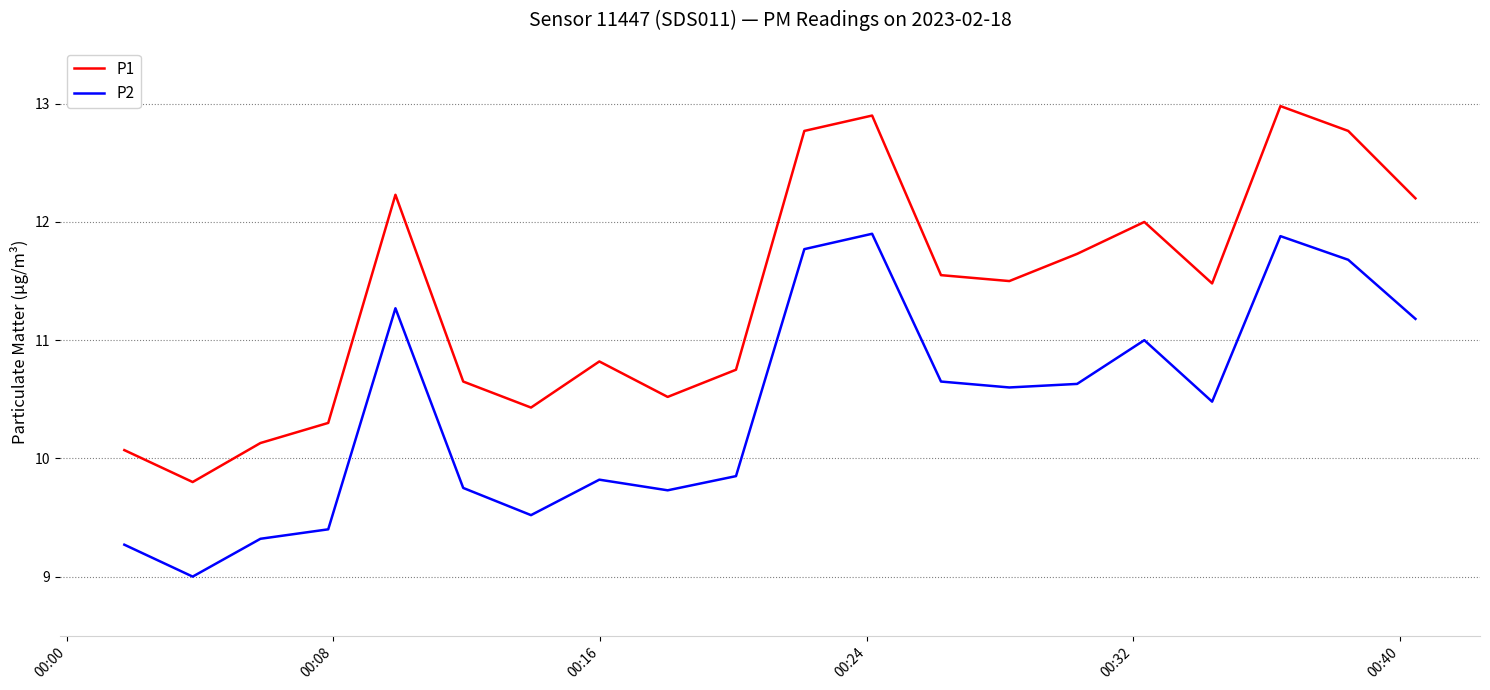

Which series has the largest range (max minus min)?

P1